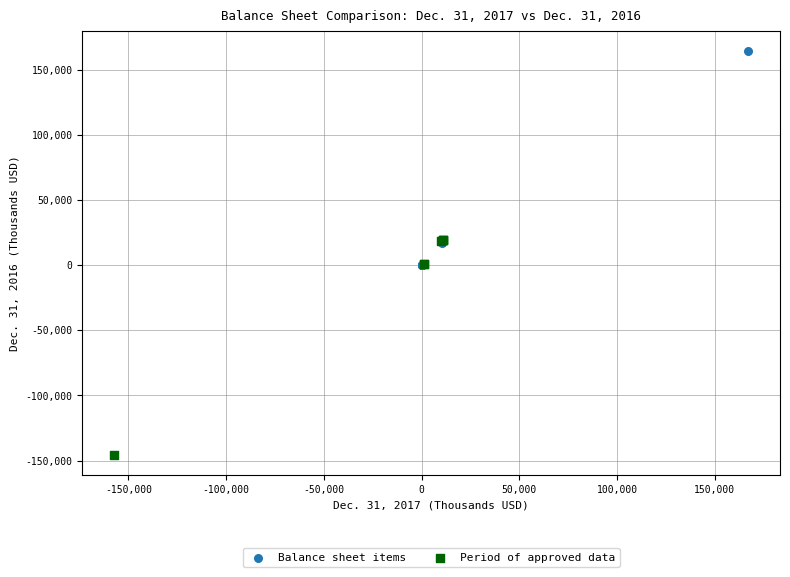

Which series reaches the maximum Y coordinate?

Balance sheet items